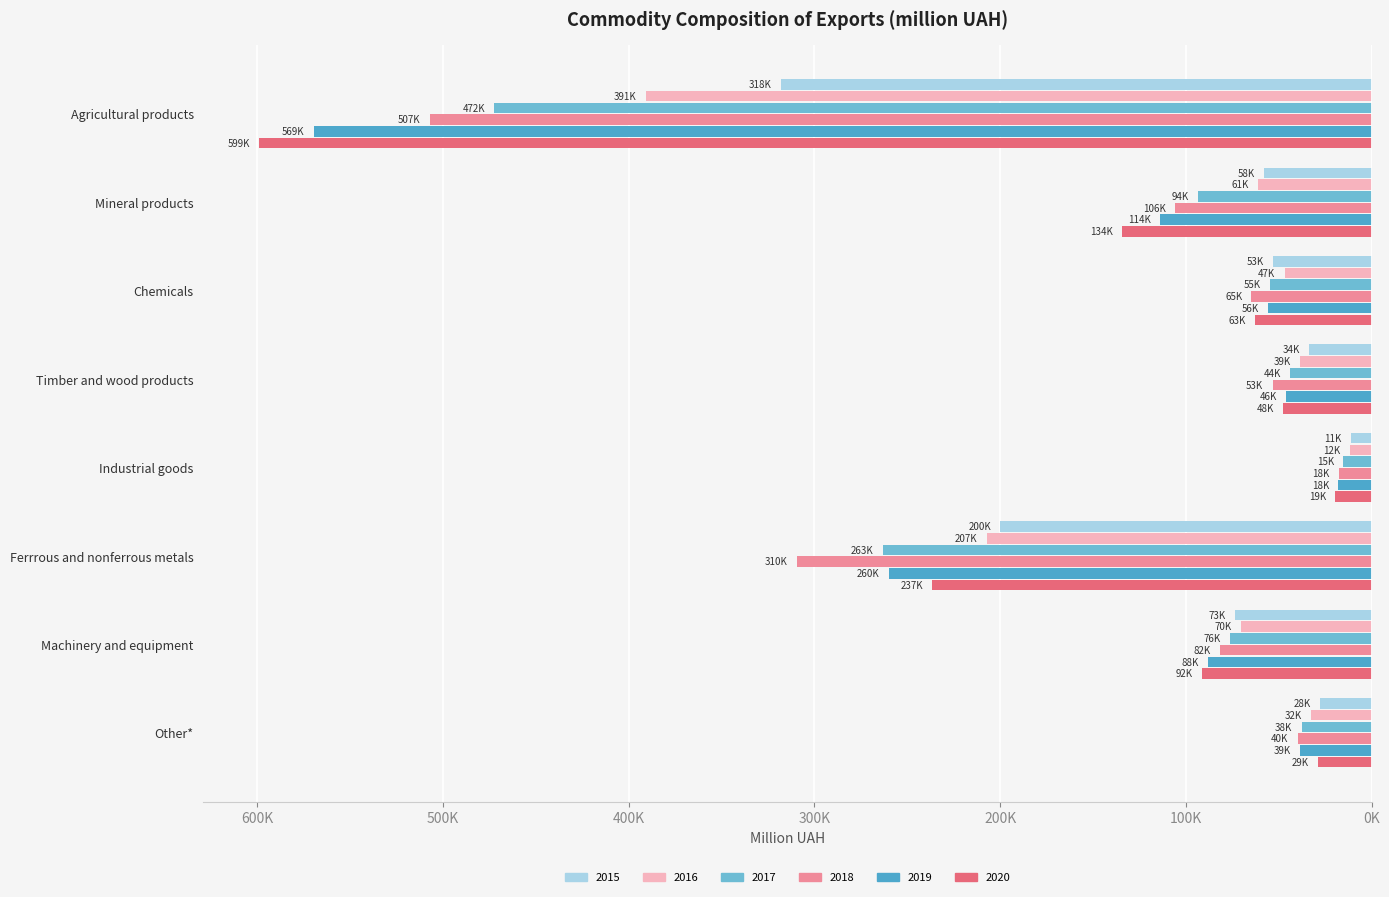

The value of 2015 at Other* is -41151.8. True or false?

False